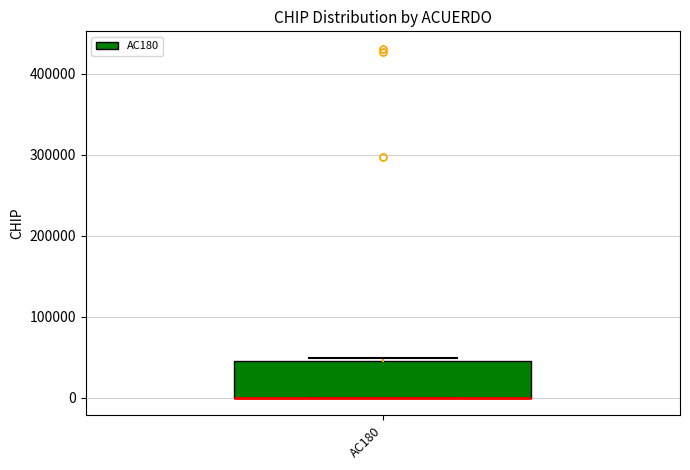

Where is the upper edge of the box for AC180 on the y-axis? The values are not printed on the chart, so give them approximately, as read against the axis.

50000